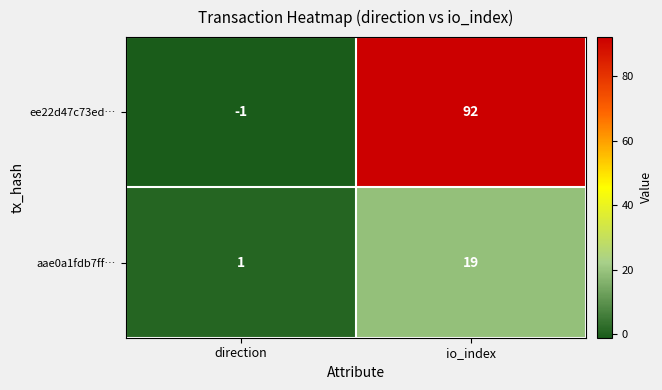

How many series are shown in this chart?

2